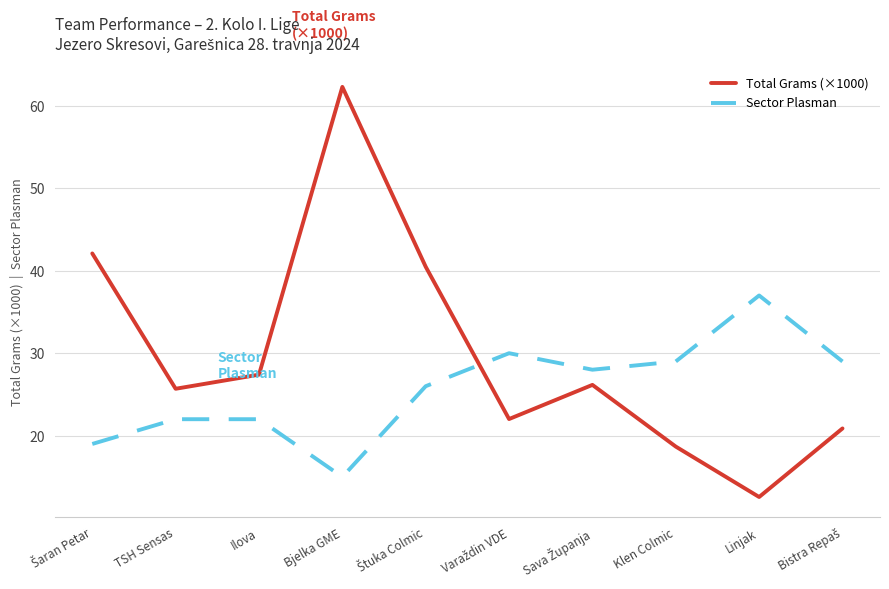

At which label does Sector Plasman reach its minimum?

Bjelka GME